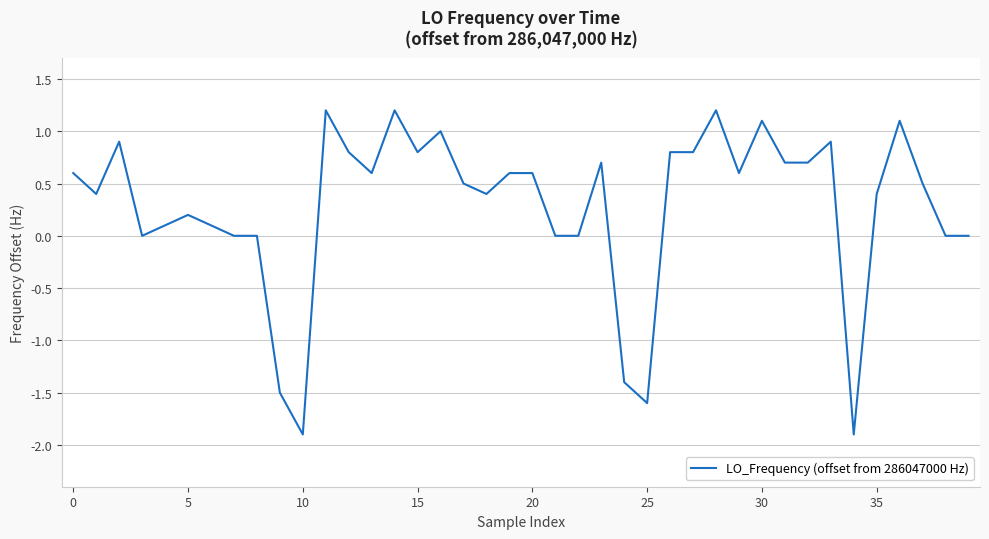

What is the greatest value displayed?

1.2